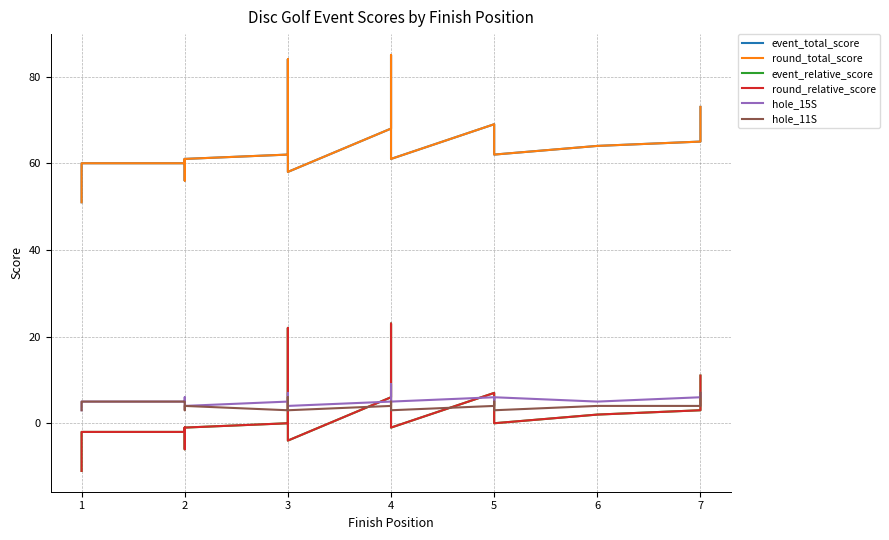

How many times do event_relative_score and hole_15S cross each other?

7